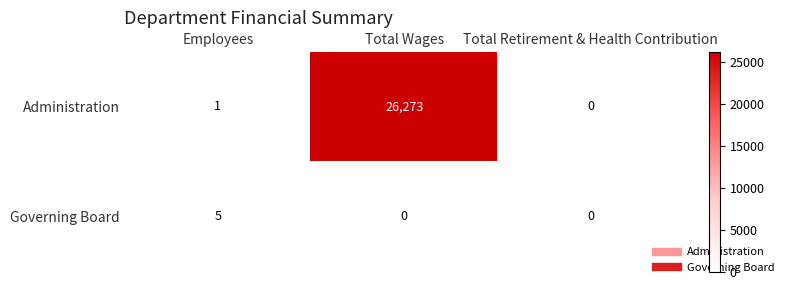

What is the maximum value for Administration?

26273